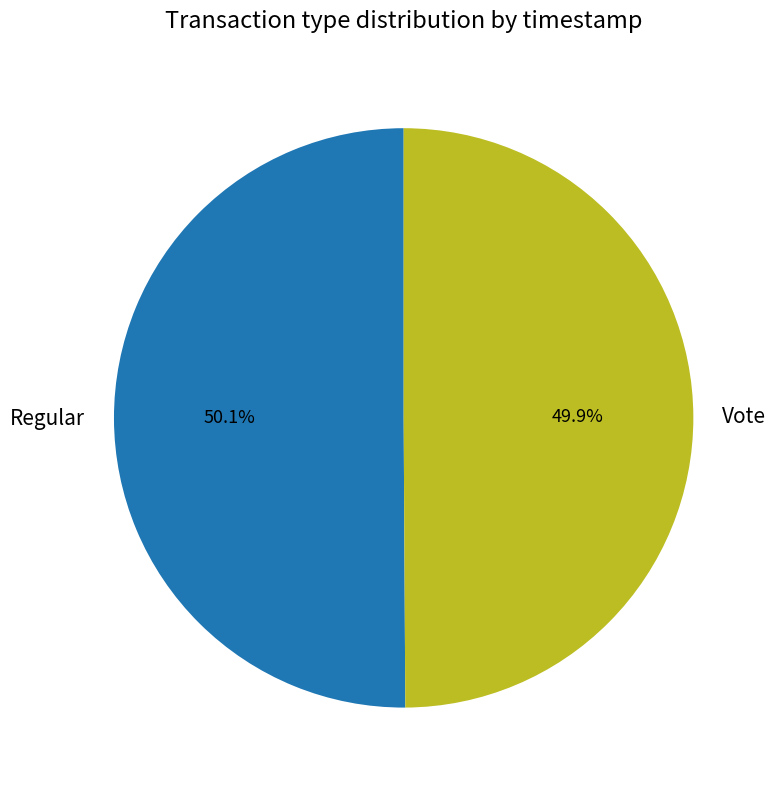

To the nearest percent, what is the combined percentage of Regular and Vote?

100%